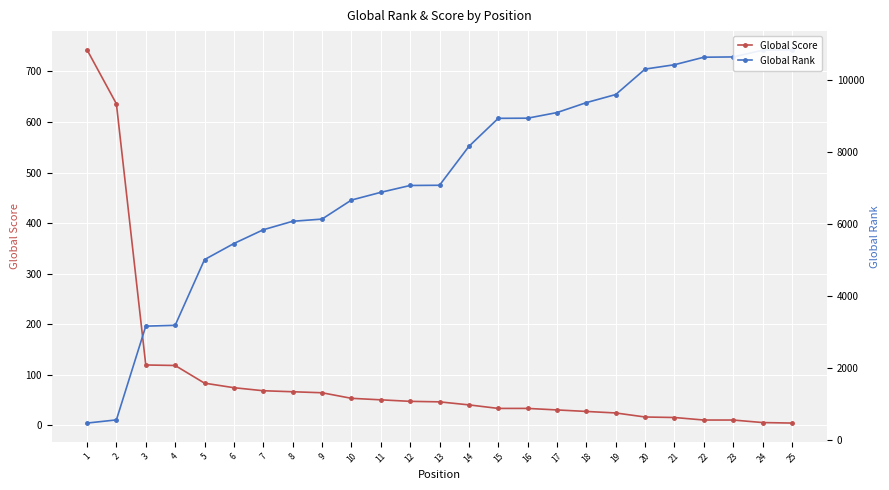

How many distinct data groups are displayed?

2